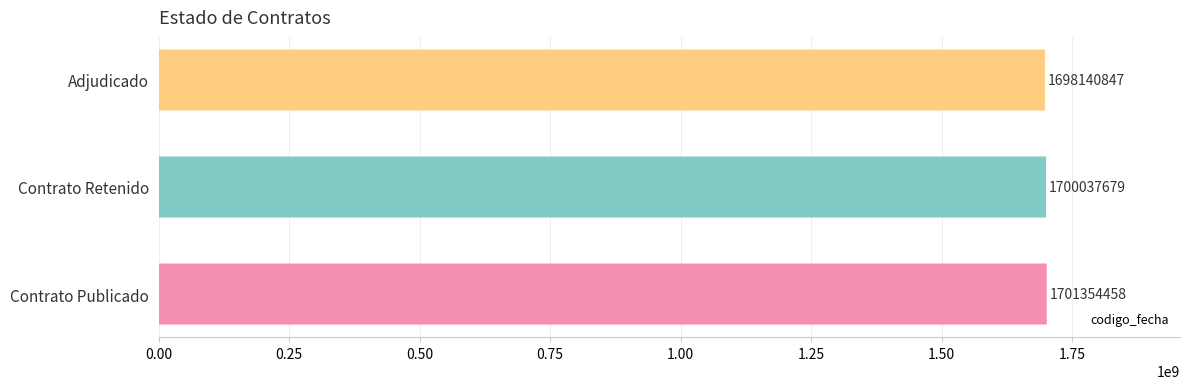

The value at Contrato Retenido is 2905762327. True or false?

False